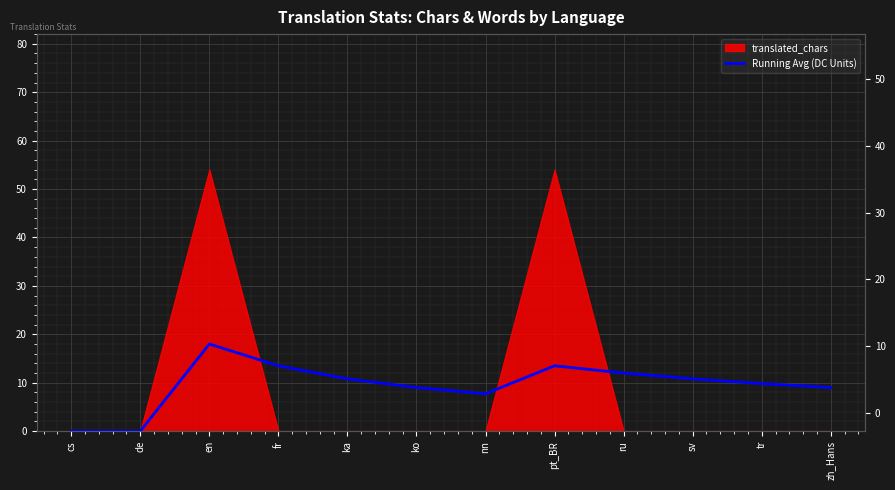

Reading left to right, transcribe all the data shown in this chart.

cs=0.0	de=0.0	en=18.0	fr=13.5	ka=10.8	ko=9.0	nn=7.7	pt_BR=13.5	ru=12.0	sv=10.8	tr=9.8	zh_Hans=9.0